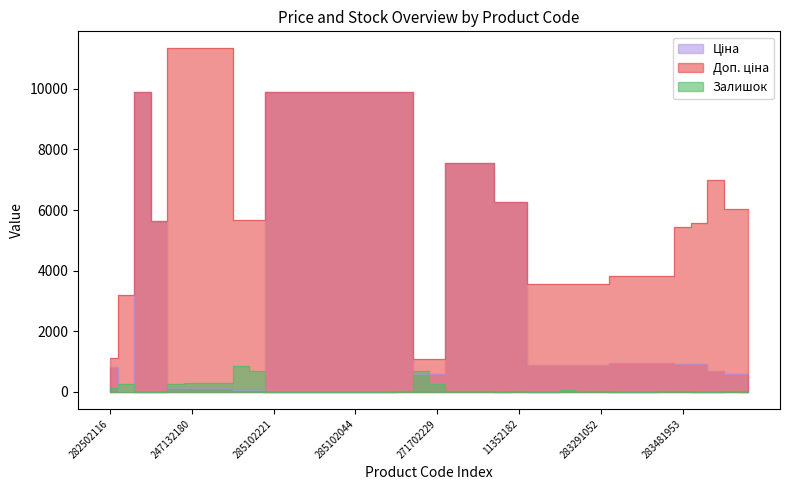

What is the difference between the highest and lowest values at 283291856?

3552.7